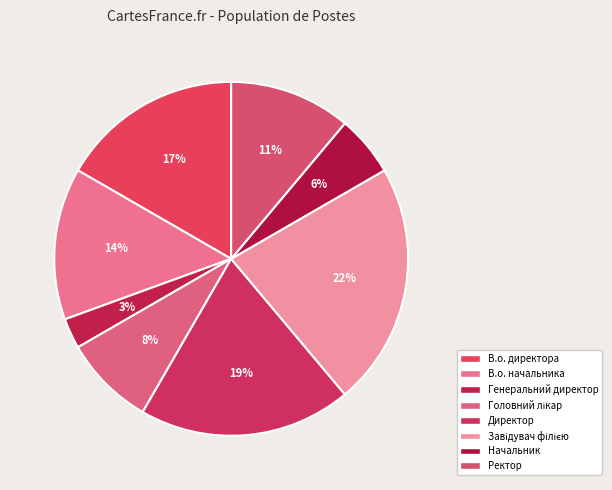

Count the number of slices in the pie.

8